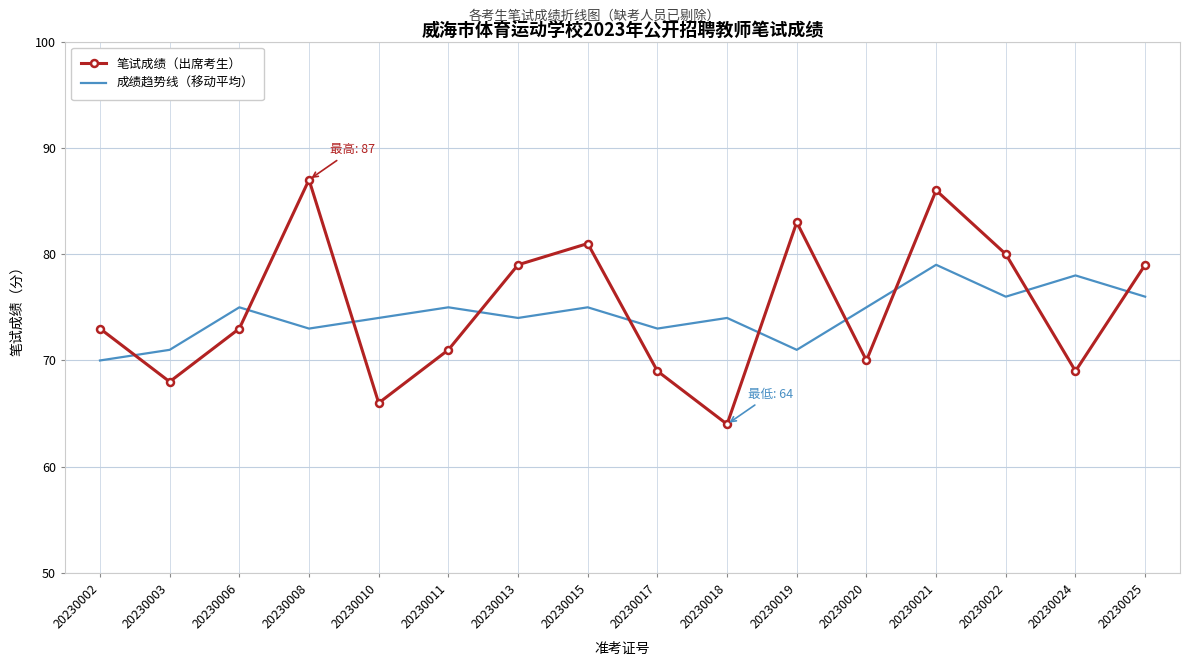

True or false: 笔试成绩（出席考生） has more than 1 points higher than both neighbors.

True